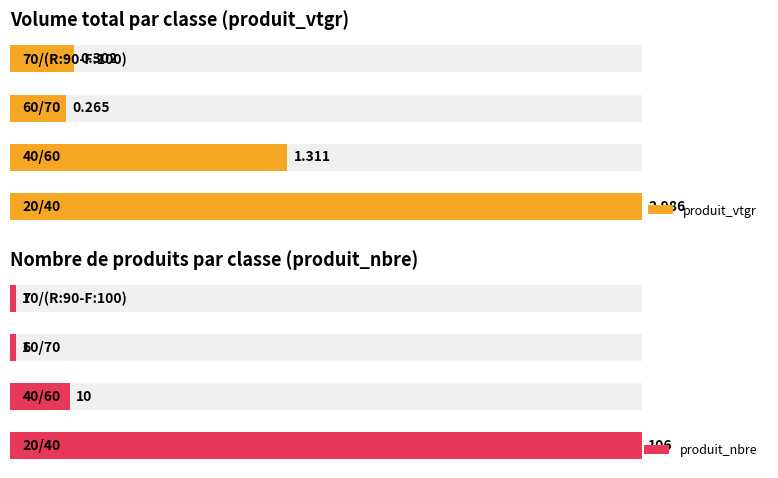

How many values in the produit_nbre series exceed 9?

2